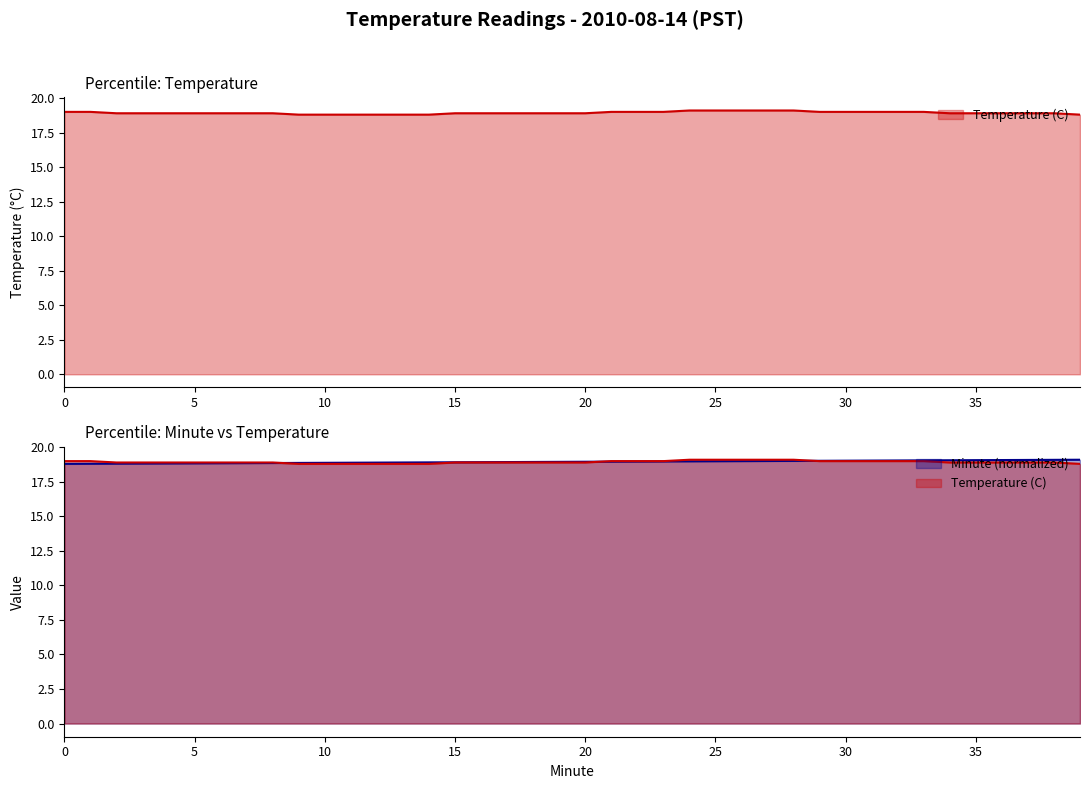

How many categories are shown in the chart?

40